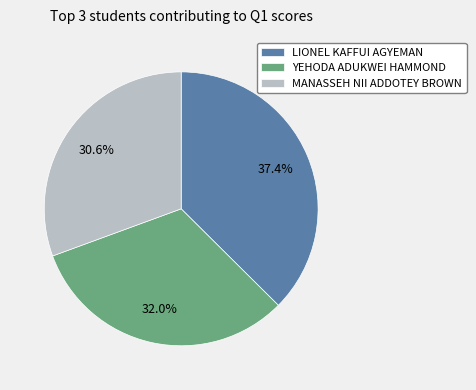

What is the ratio of the value at MANASSEH NII ADDOTEY BROWN to the value at YEHODA ADUKWEI HAMMOND?

1.0